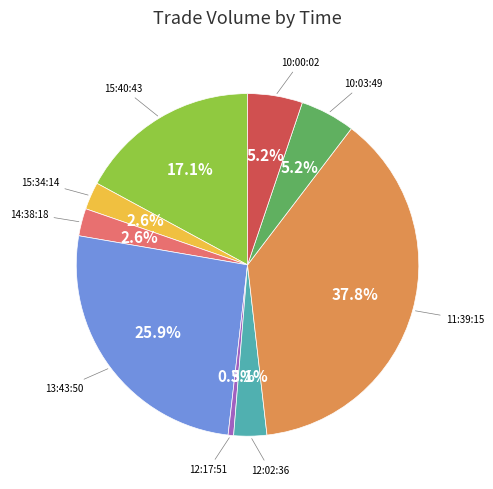

Count the number of slices in the pie.

9